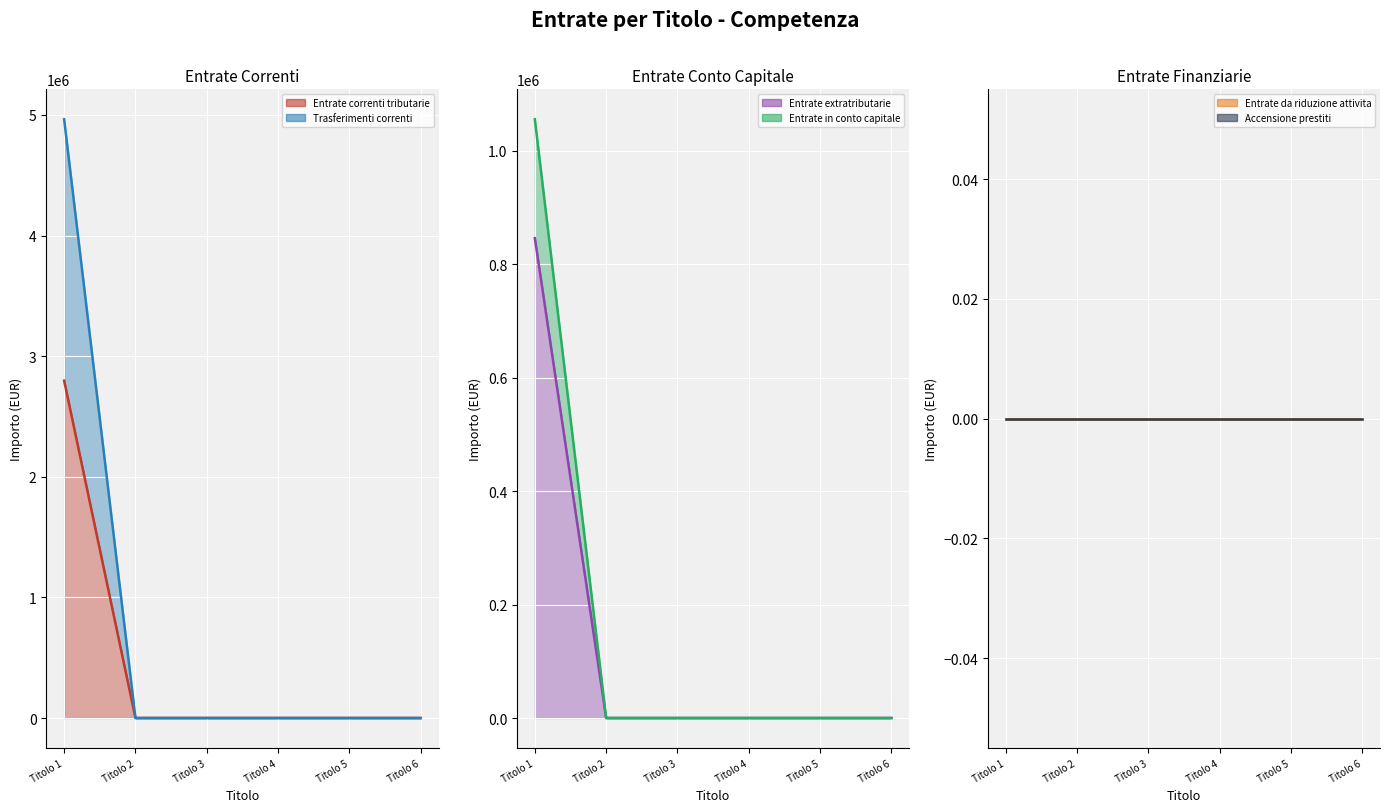

How many lines are shown in the chart?

4